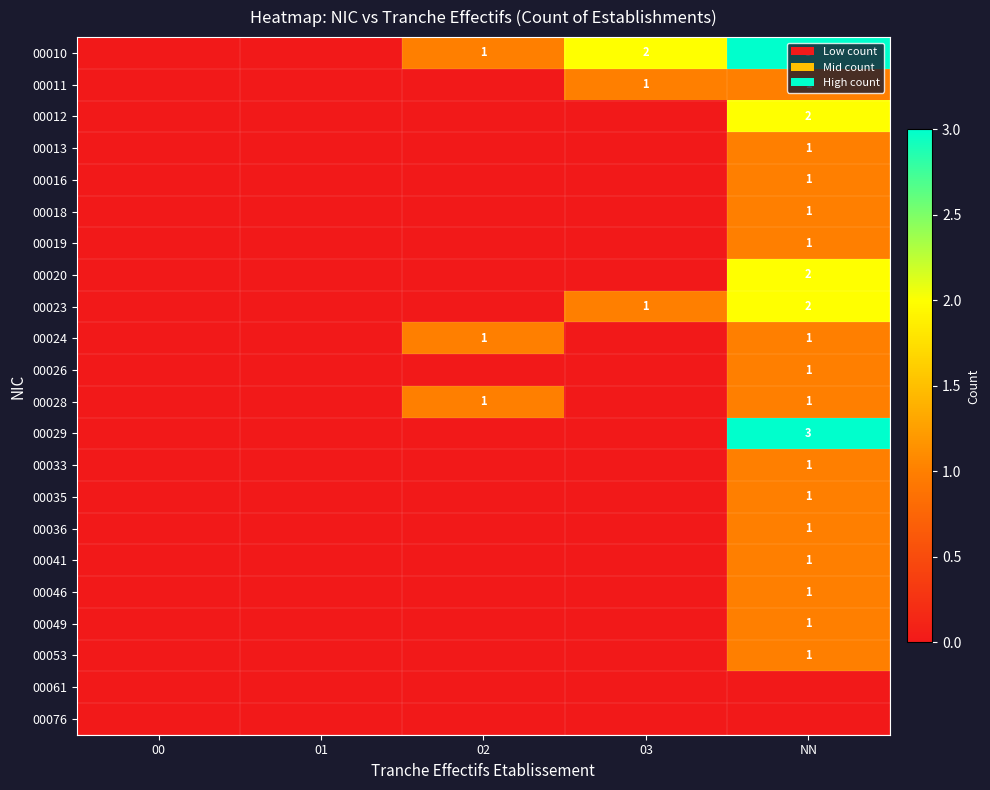

Which label corresponds to the largest value in the chart?

NN